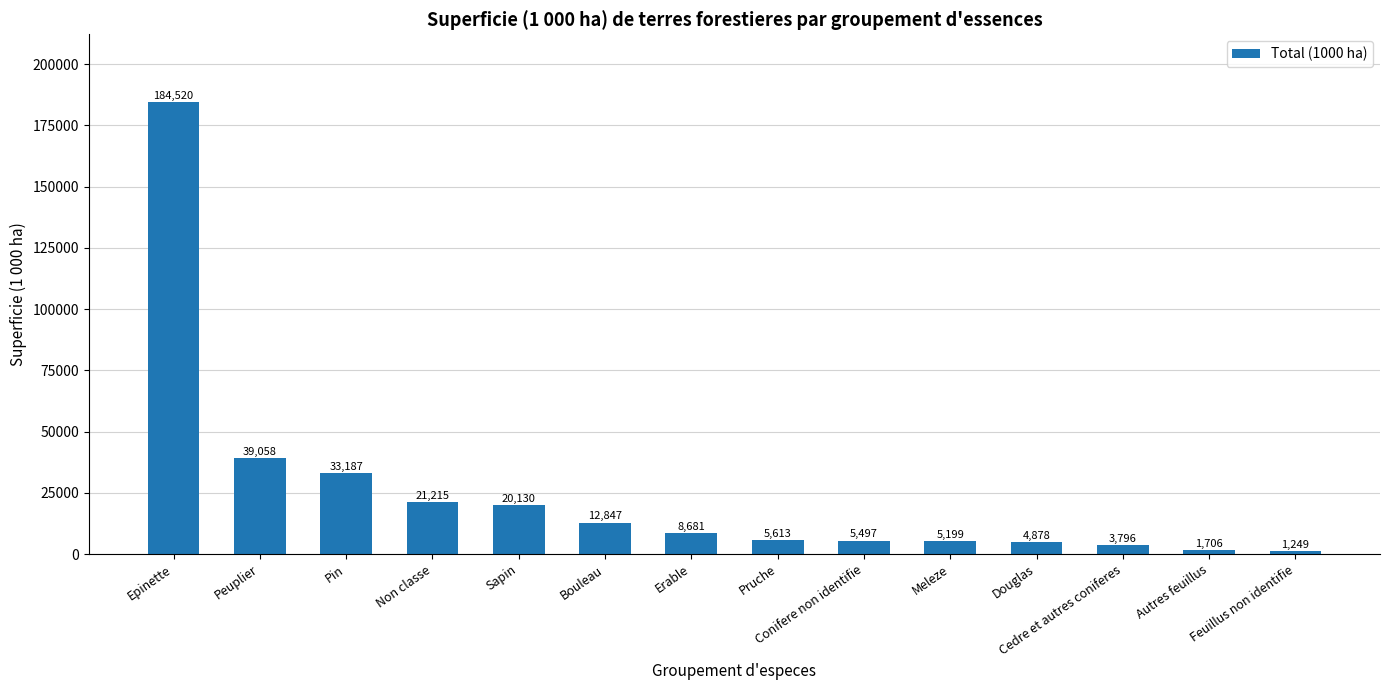

What is the change in value from Epinette to Peuplier?

-145462.6